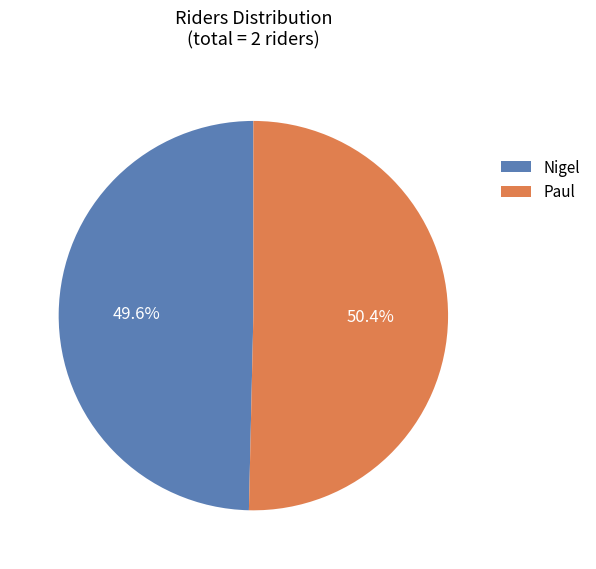

What percentage do Nigel and Paul together represent?

100.0%